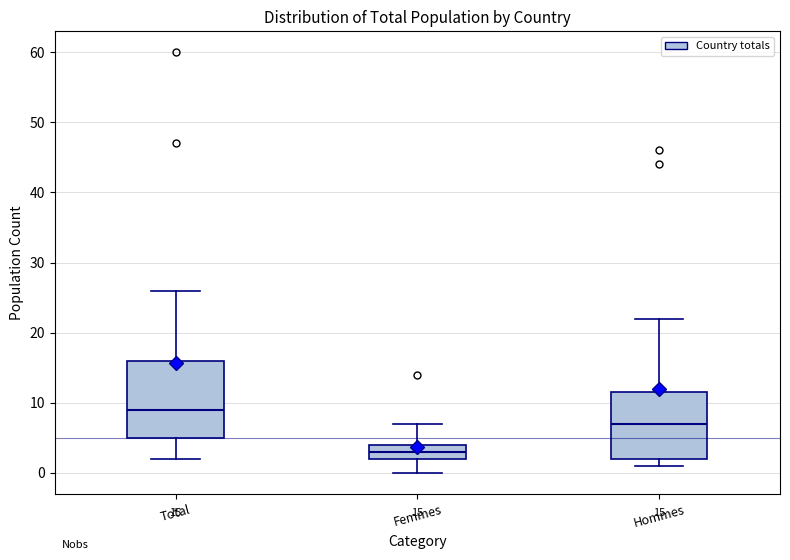

Which box has the highest median line?

Total